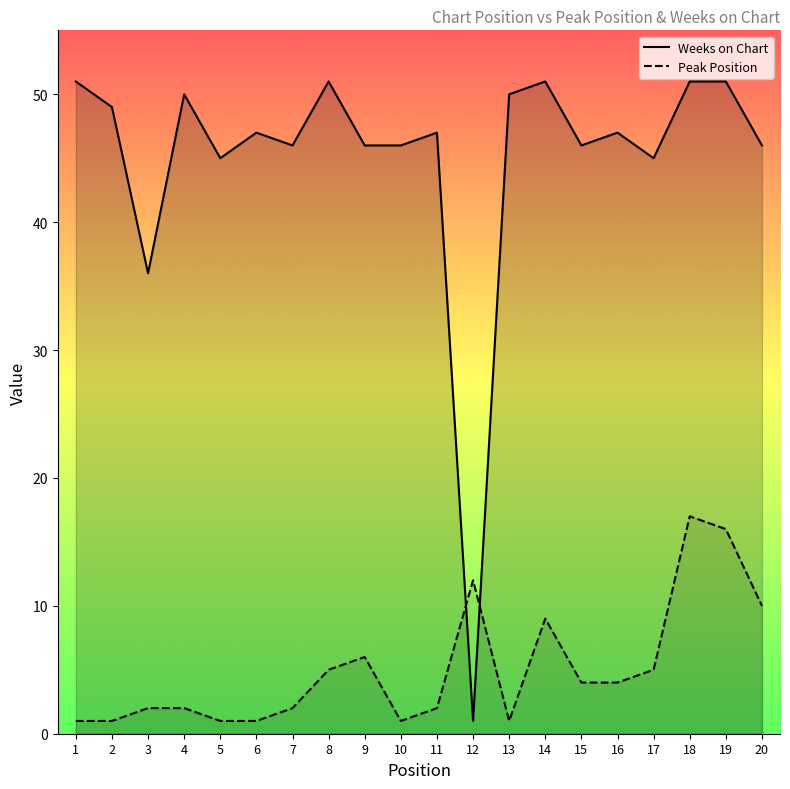

How many data points in Weeks on Chart are above 47?

8